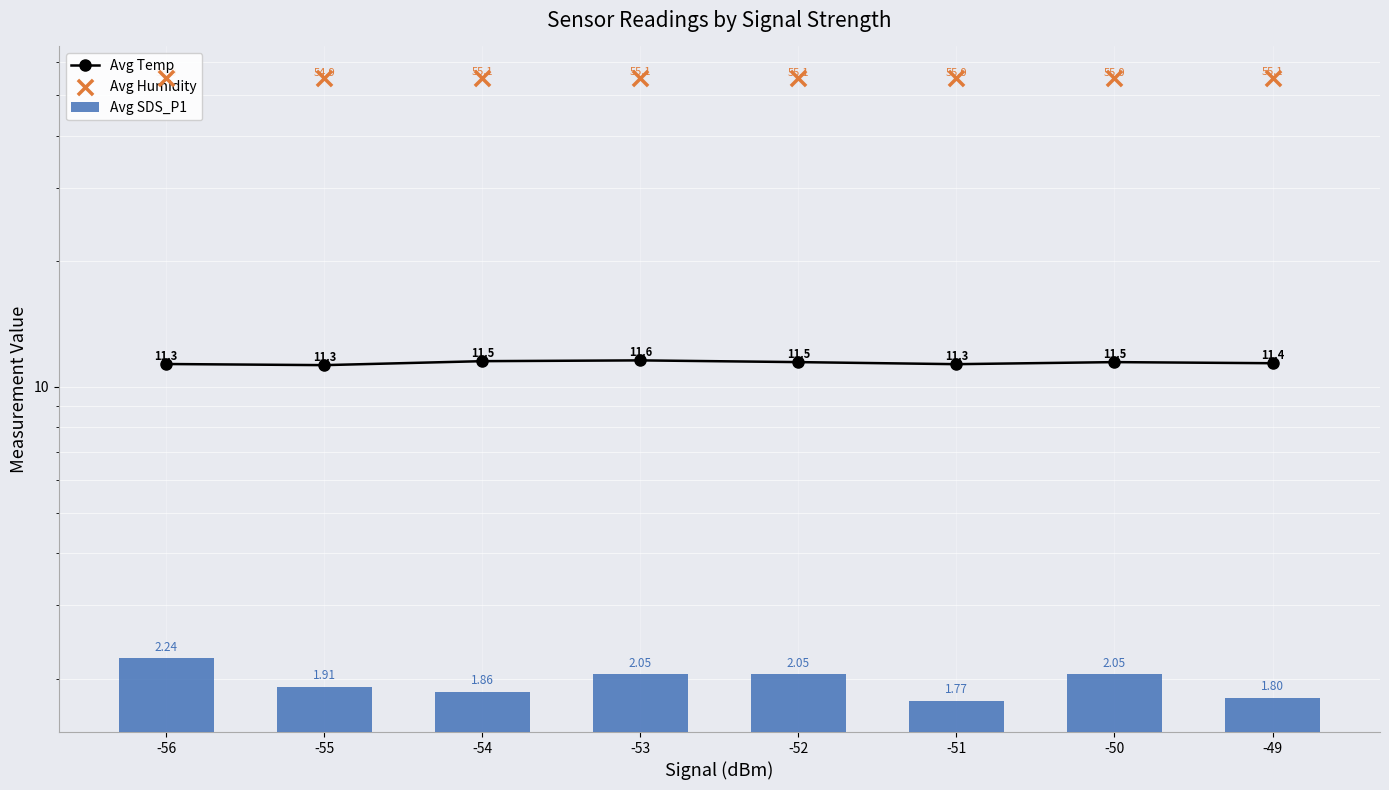

Is the value of Avg Temp at -50 greater than the value of Avg Humidity at -52?

No